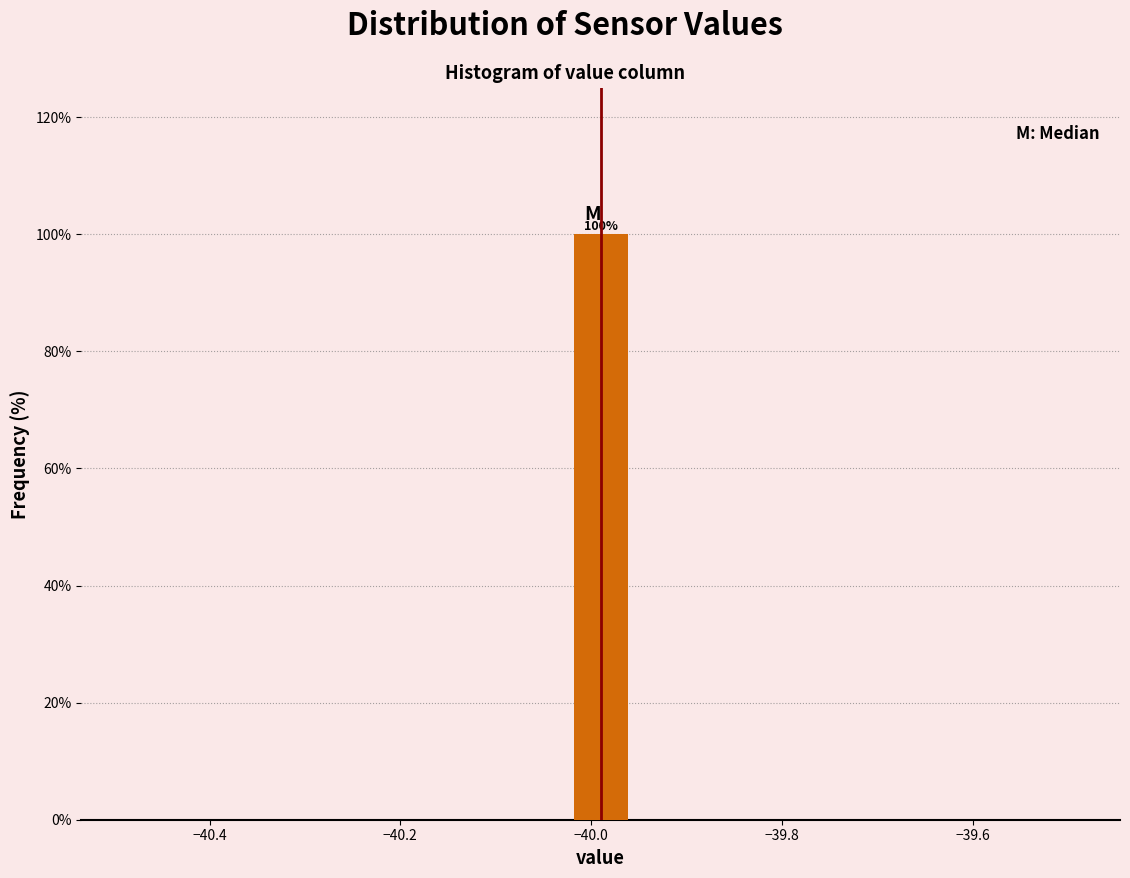

Around what value on the x-axis is the tallest bar? Give the approximate position of its centre, as read against the axis.

-39.98